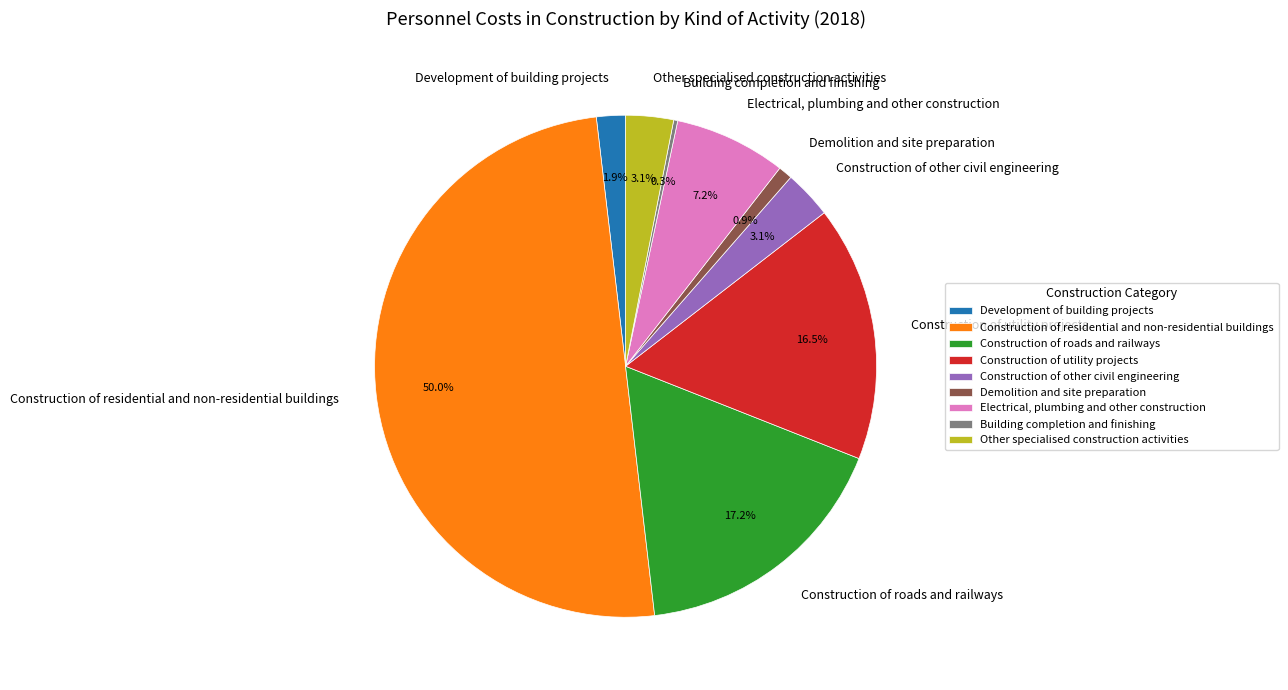

Which category has the biggest portion of the pie?

Construction of residential and non-residential buildings